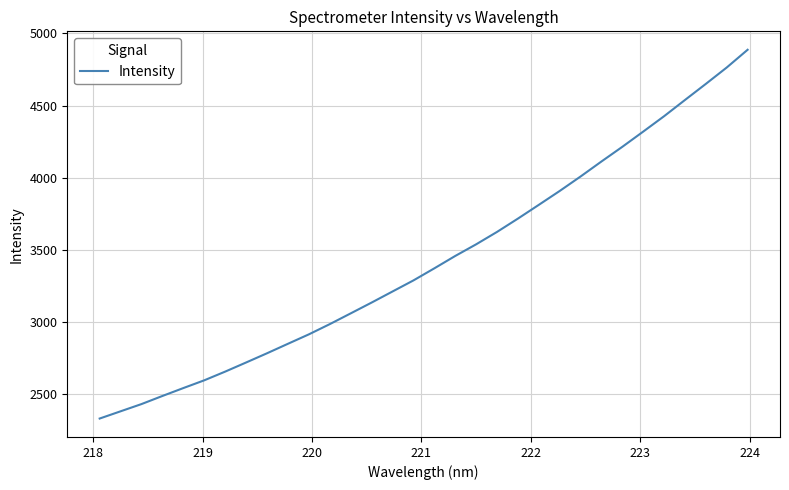

What is the greatest value displayed?

4887.0